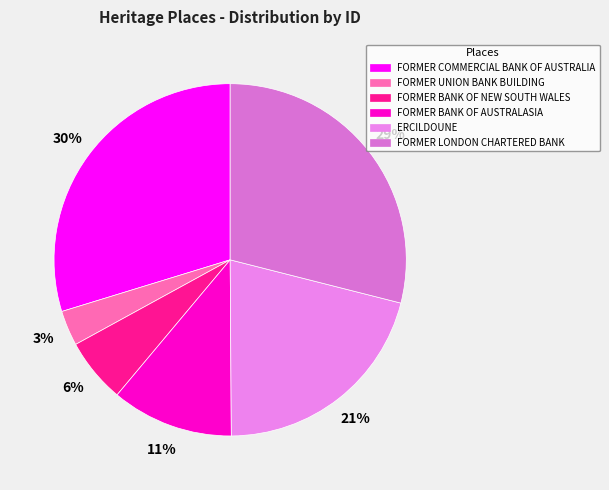

Which slice is the smallest?

FORMER UNION BANK BUILDING